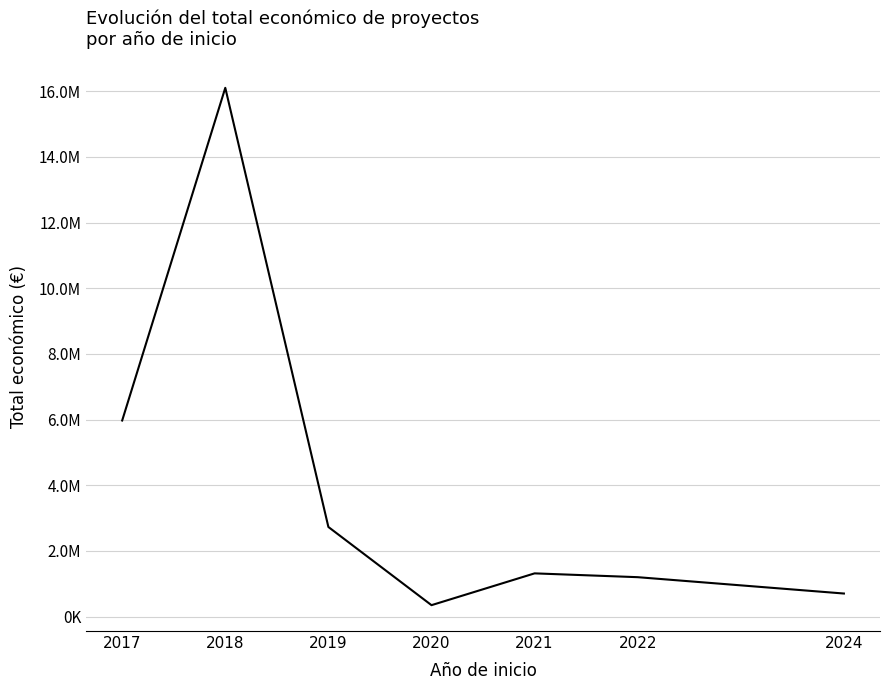

True or false: the data shows 368405.4 at 2024.

False